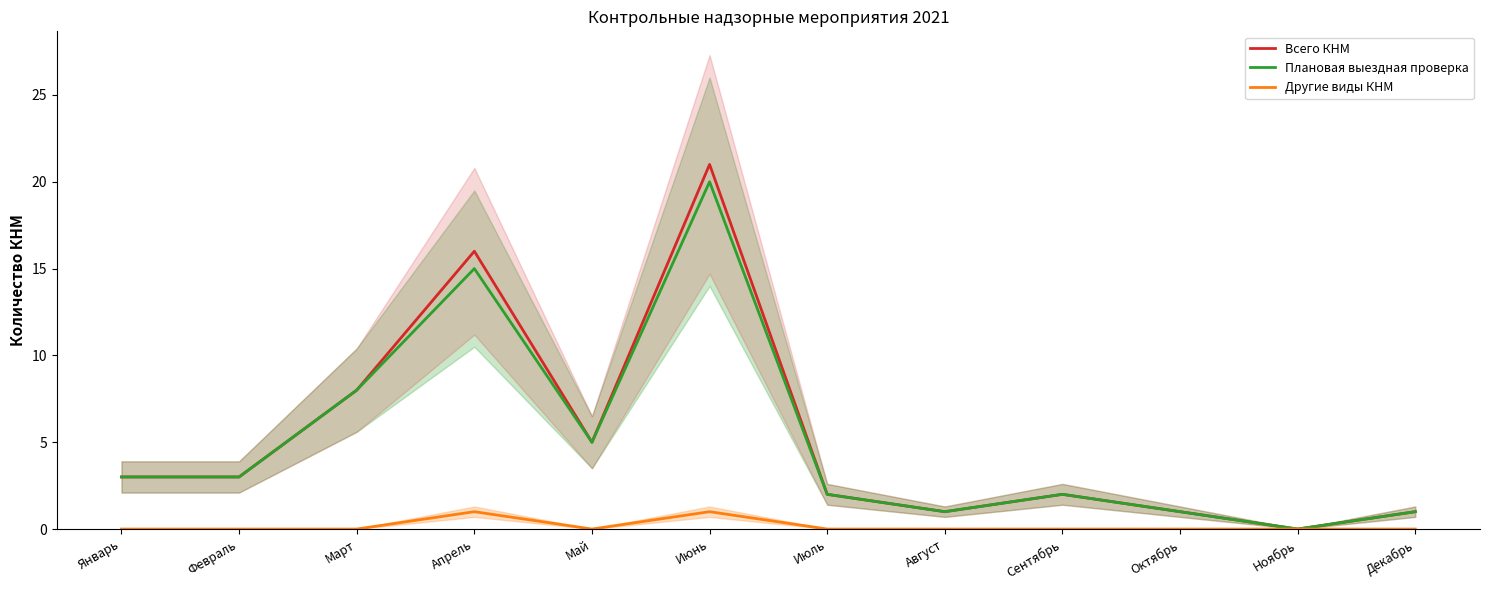

Does the chart display data point markers on the line(s)?

No